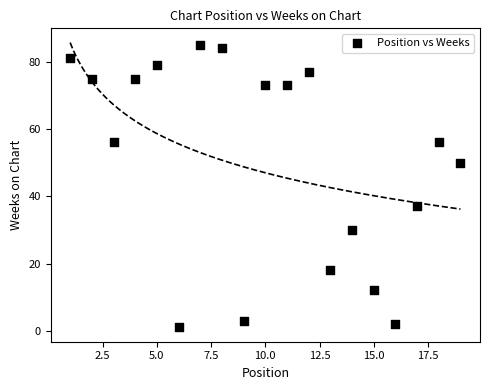

What Y value in the scatter plot is closest to 43?

37